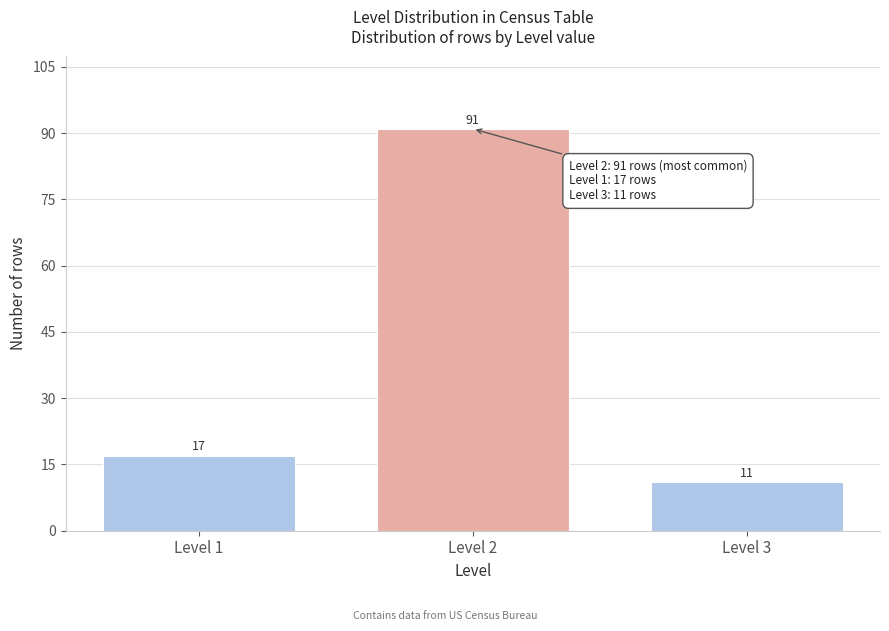

Reading left to right, extract all data points from this chart.

17	91	11